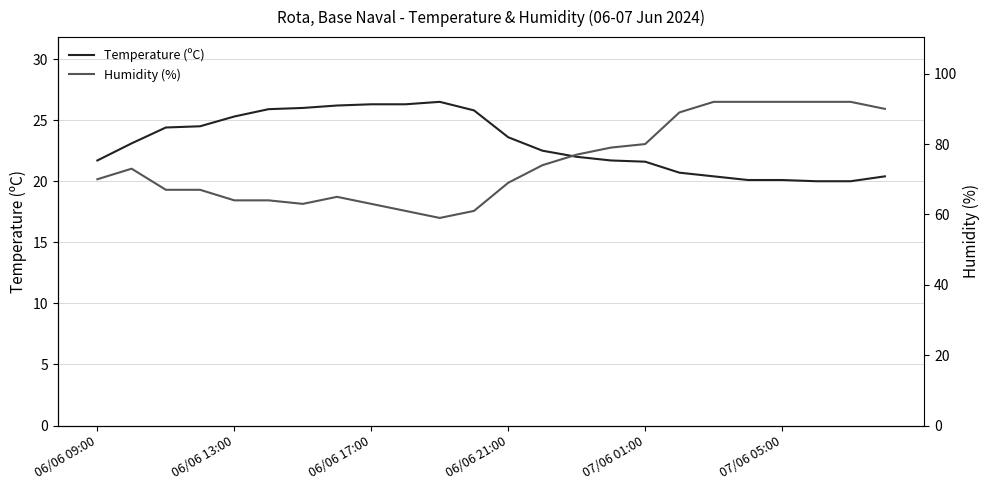

Which series has the largest range (max minus min)?

Humidity (%)